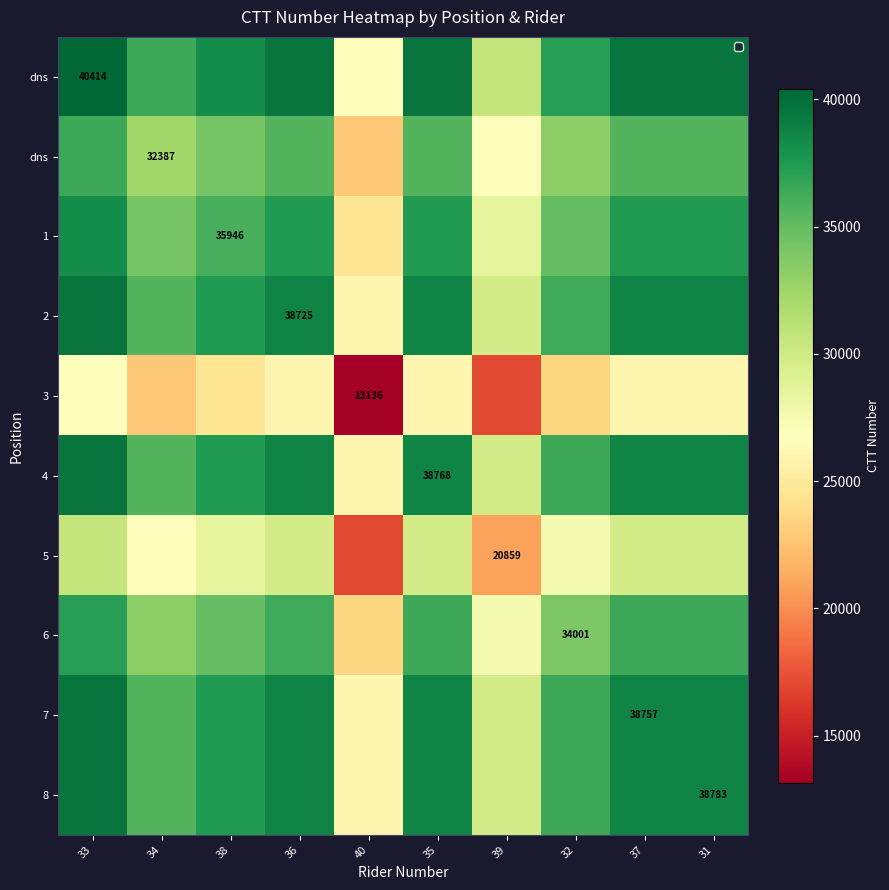

What is the maximum value shown in the chart?

40414.0